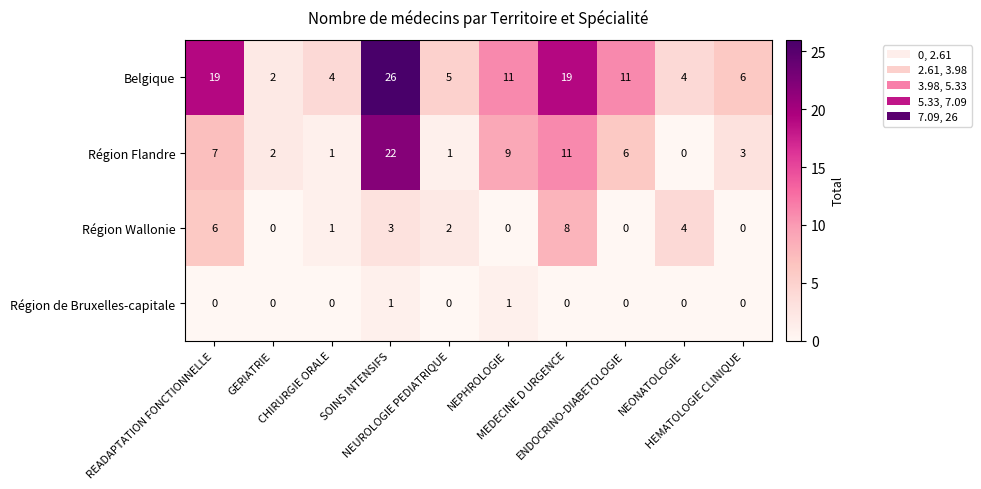

What is the maximum value shown in the chart?

26